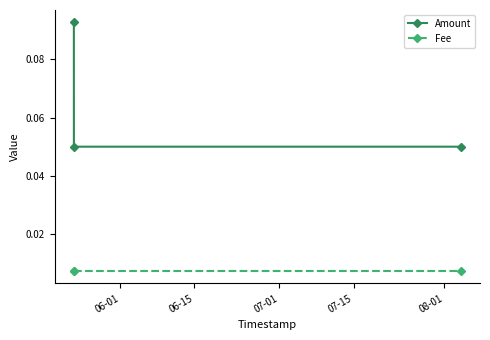

Which series has the largest total across all categories?

Amount